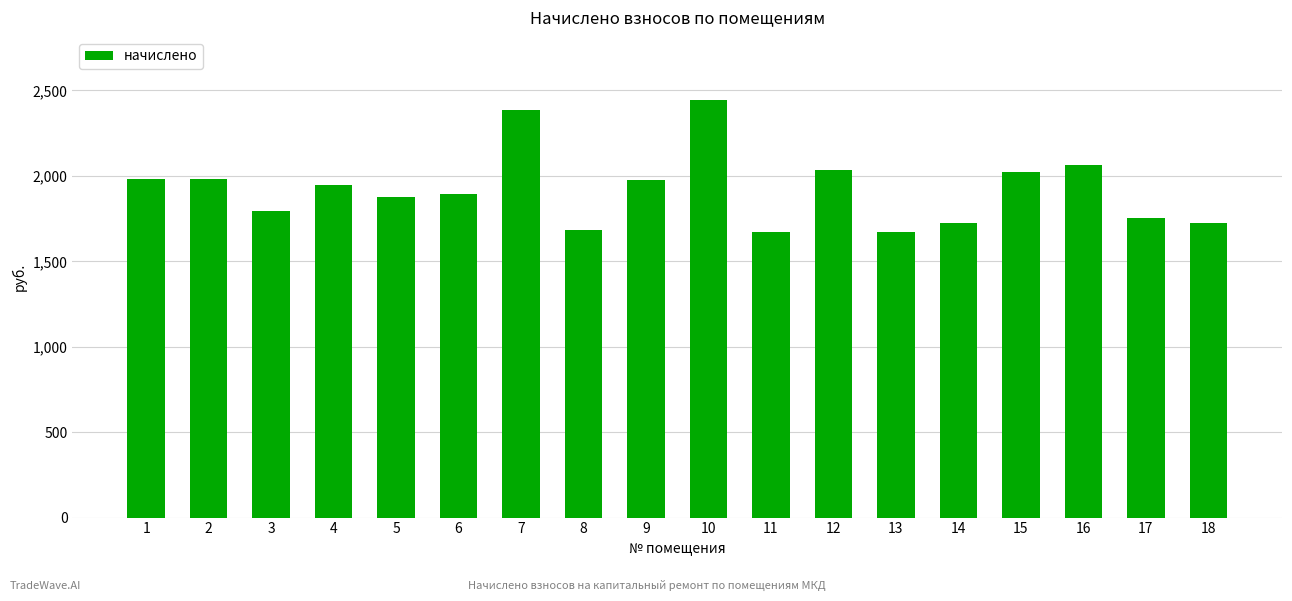

The value at 4 is 974.0. True or false?

False